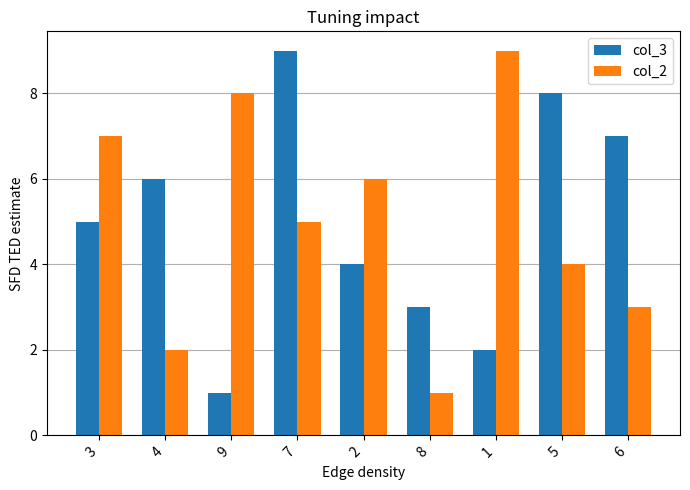

What is the total value across all series at 8?

4